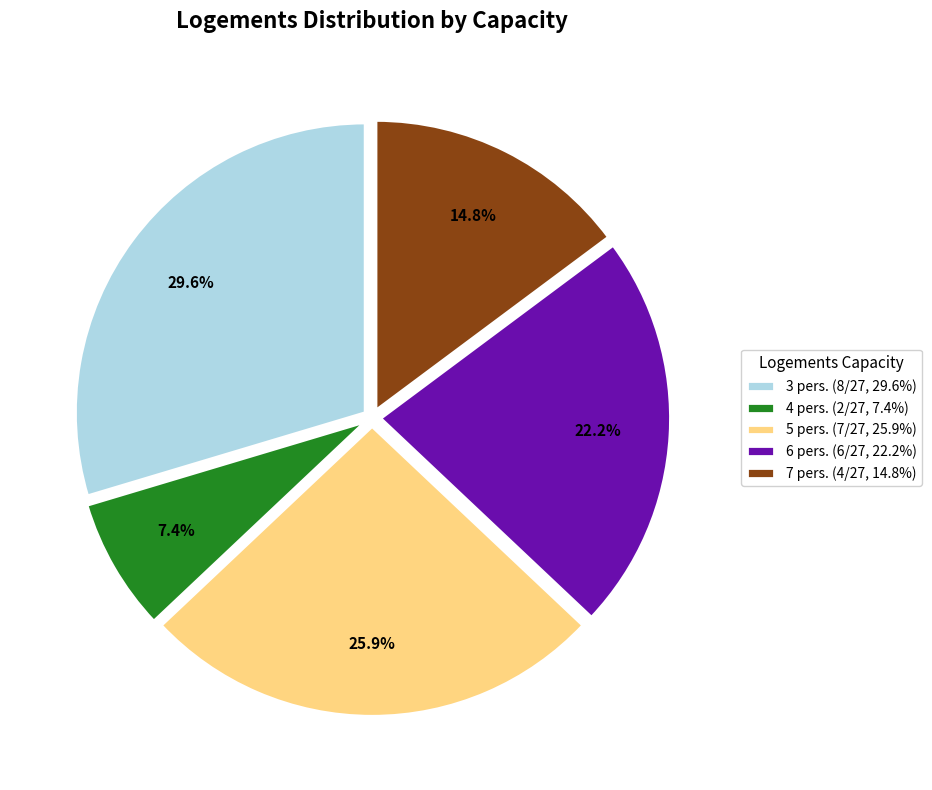

To the nearest percent, what percentage of the pie is 5 pers.?

26%